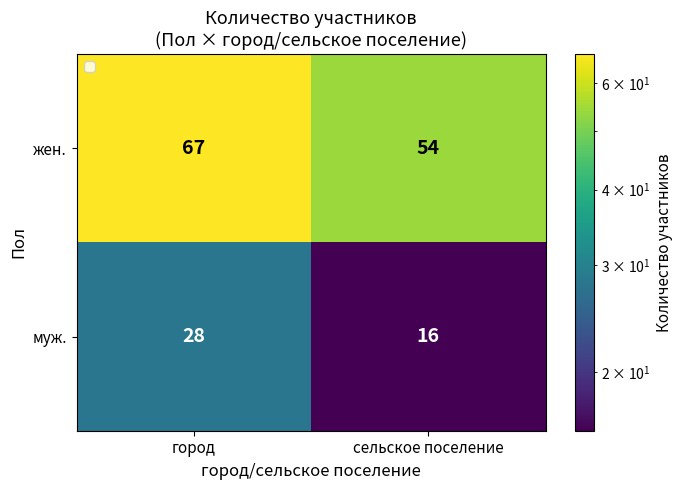

What is the spread (max minus min) of values at сельское поселение?

38